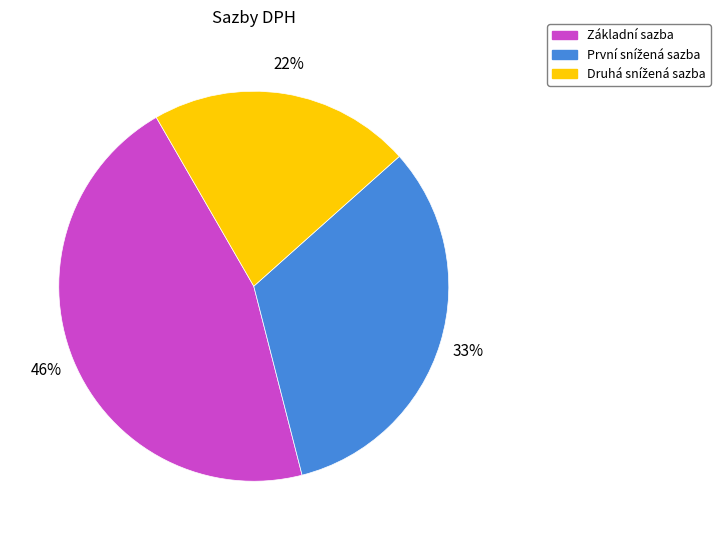

To the nearest percent, what is the average slice percentage?

33%